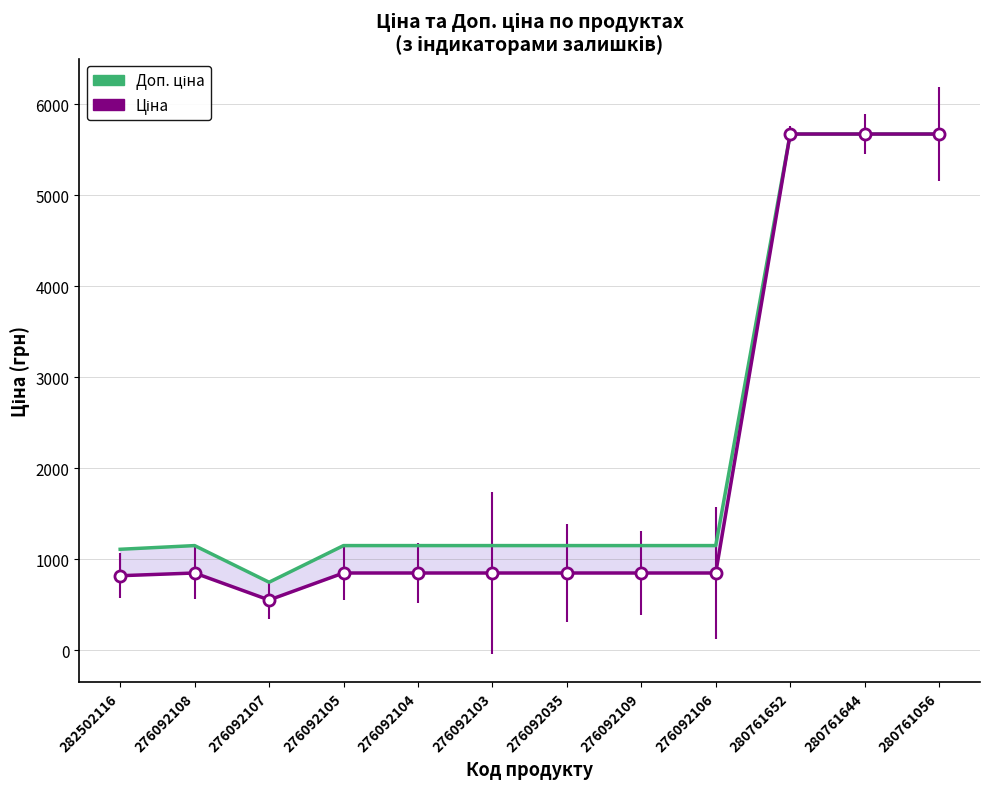

True or false: Доп. ціна and Ціна cross at least once.

False